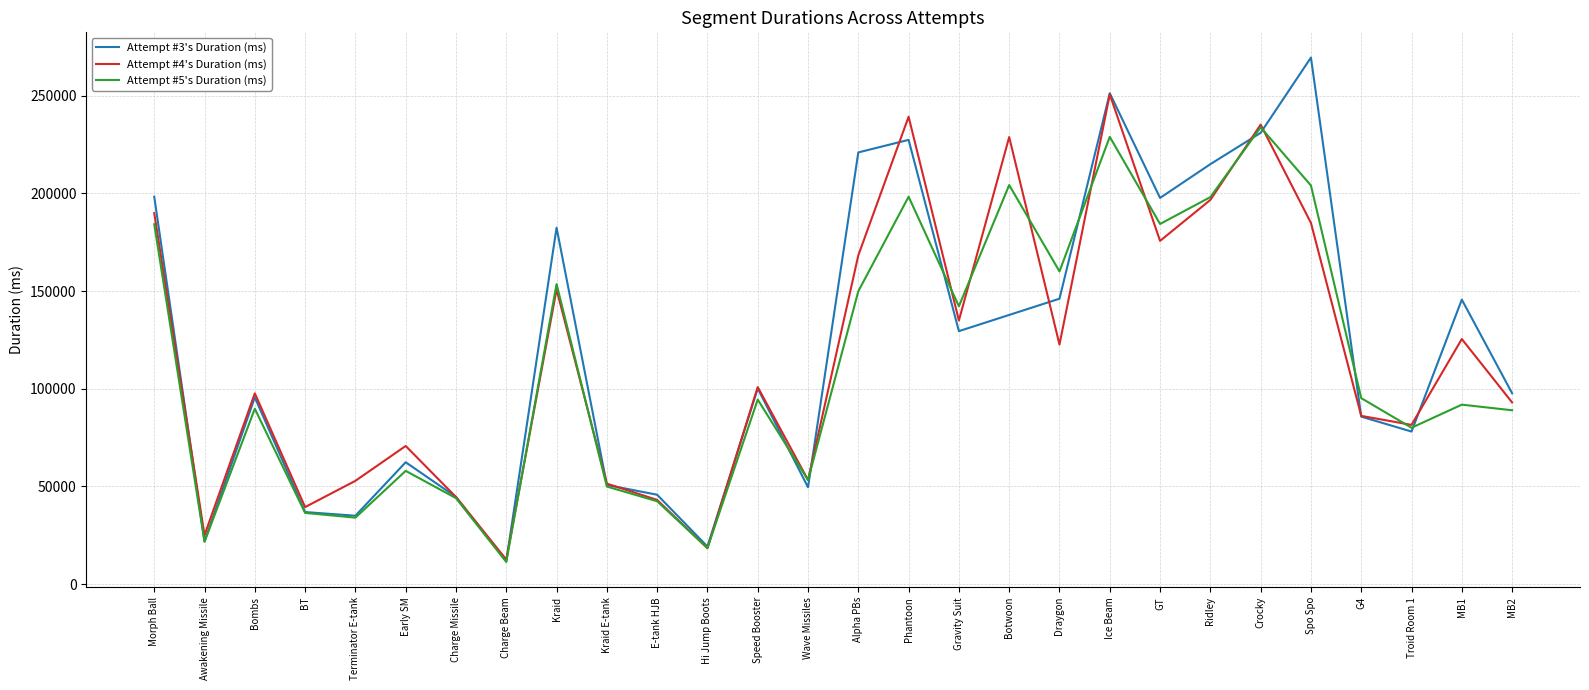

The Attempt #4's Duration (ms) series shows 228854 at Botwoon. True or false?

True